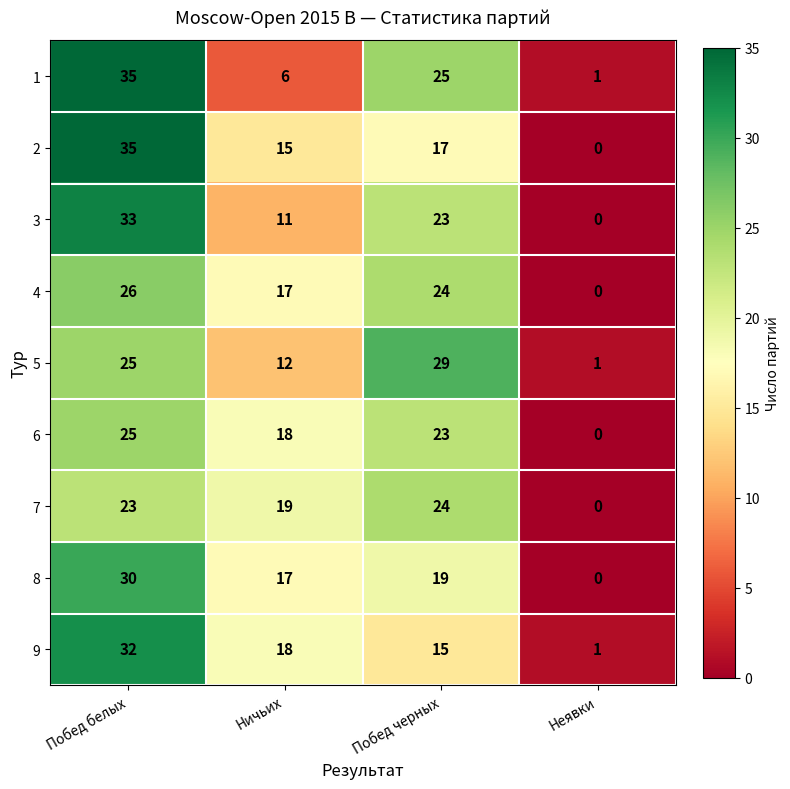

Rank the categories by 9 value from lowest to highest.

Неявки, Побед черных, Ничьих, Побед белых